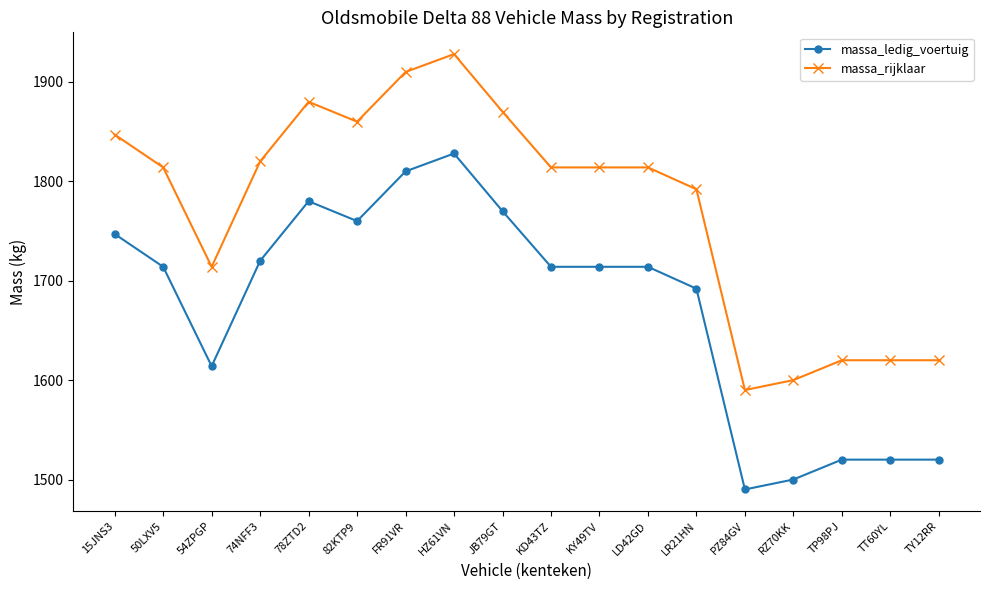

What is the label of the 9th point from the left?

JB79GT